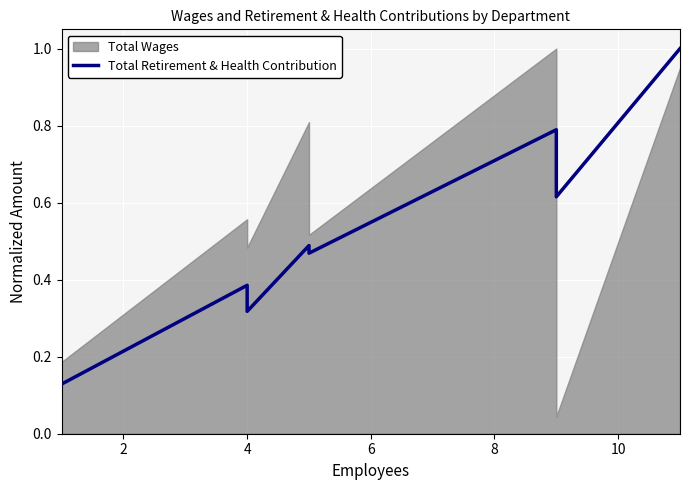

Between 0 and 8, which is larger?

8